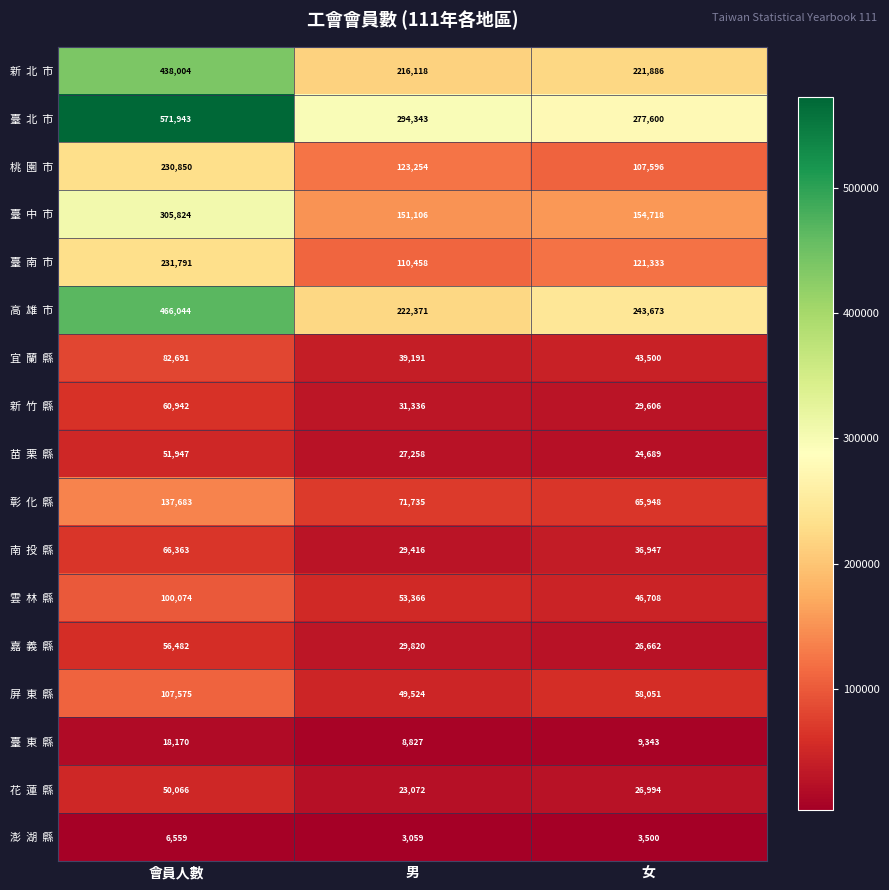

How many distinct data groups are displayed?

17